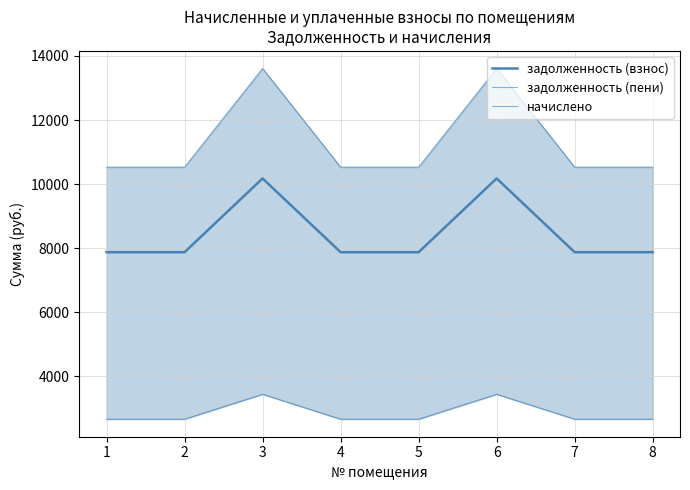

Reading left to right, list all the values displayed in this chart.

задолженность (взнос): 1=7872.0	2=7872.0	3=10176.0	4=7872.0	5=7872.0	6=10176.0	7=7872.0	8=7872.0
задолженность (пени): 1=10528.8	2=10528.8	3=13610.4	4=10528.8	5=10528.8	6=13610.4	7=10528.8	8=10528.8
начислено: 1=2656.8	2=2656.8	3=3434.4	4=2656.8	5=2656.8	6=3434.4	7=2656.8	8=2656.8